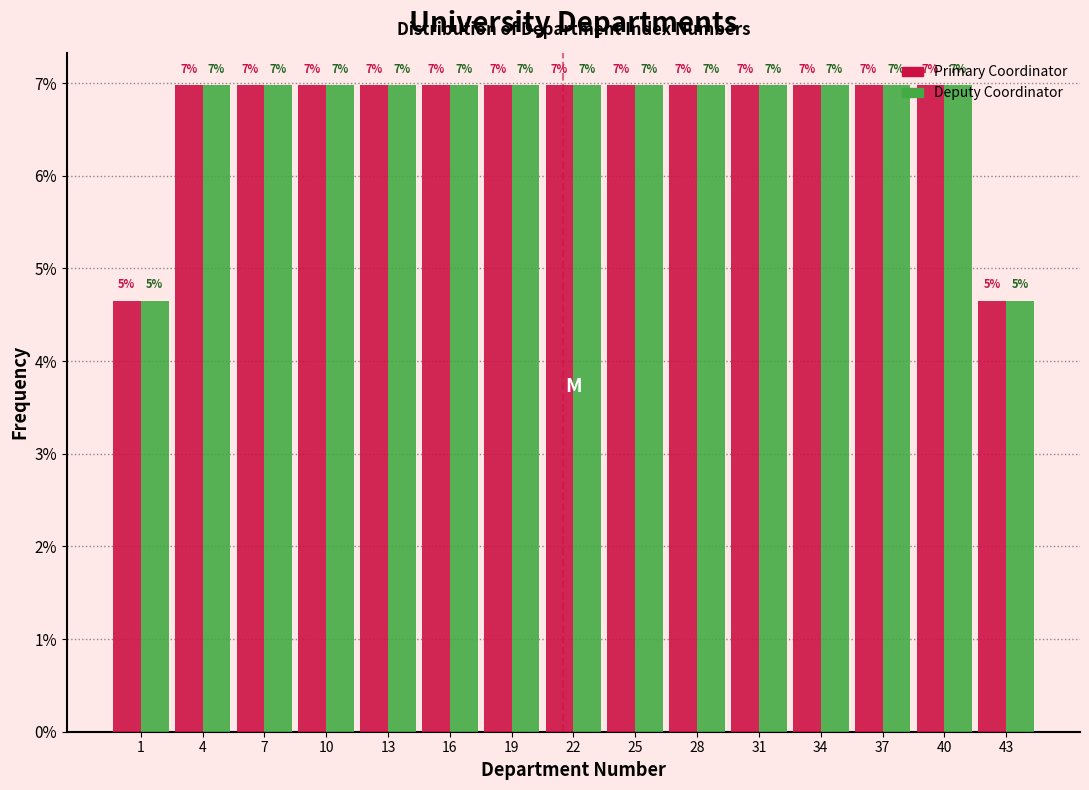

Is it true that Deputy Coordinator equals 2.3 at 10?

False